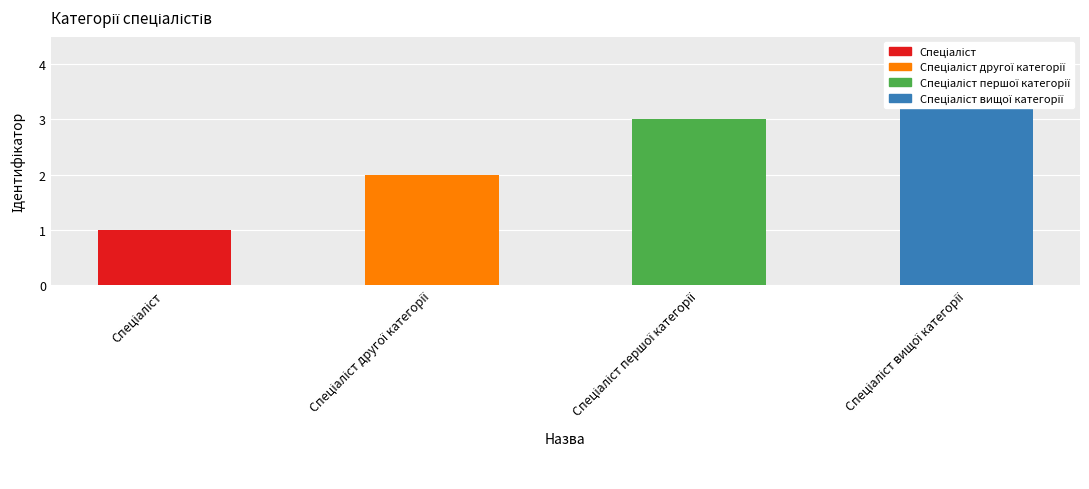

What is the approximate value at Спеціаліст першої категорії?

3